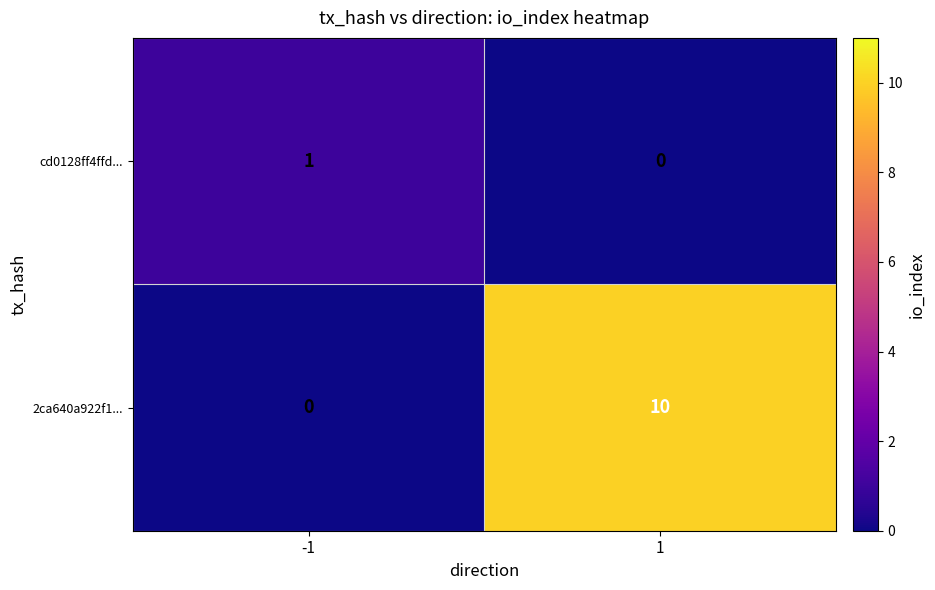

Reading right to left, list all the values displayed in this chart.

cd0128ff4ffd...: 0	1
2ca640a922f1...: 10	0